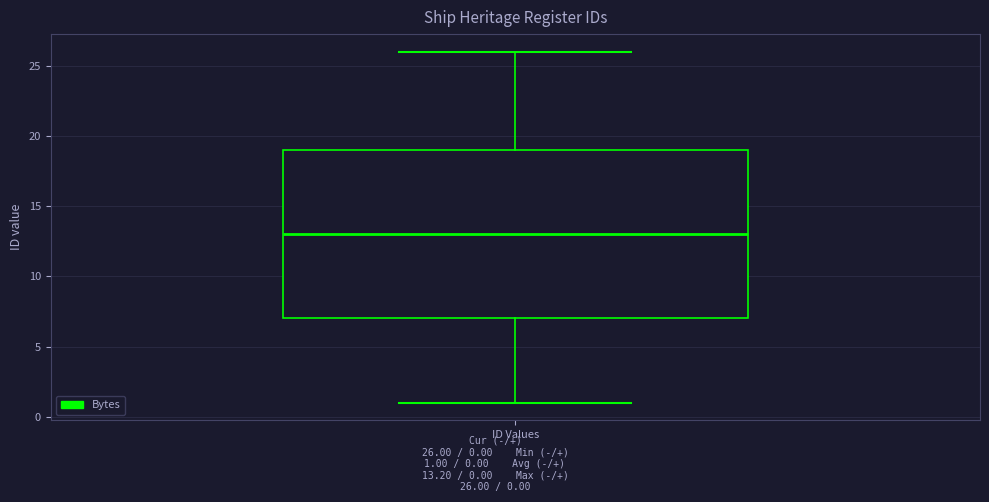

Where does the lower whisker of the box for ID Values end on the y-axis? The values are not printed on the chart, so give them approximately, as read against the axis.

1